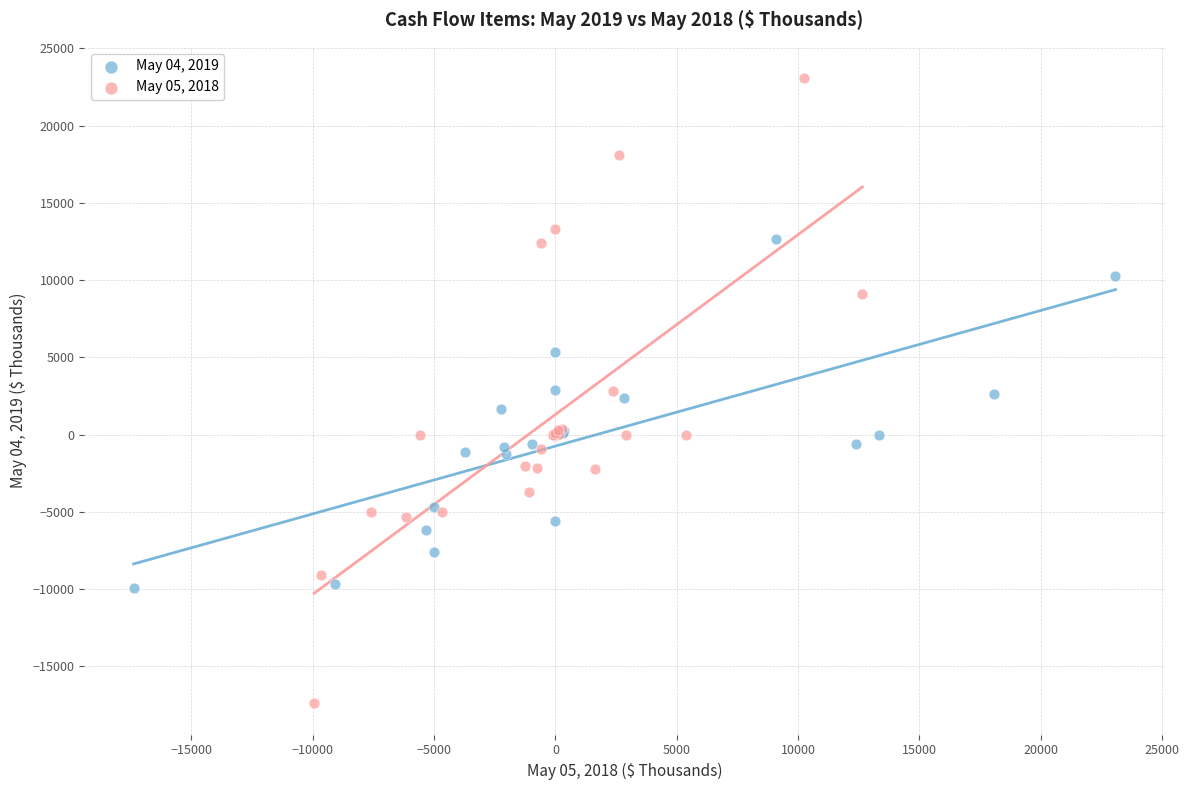

Which series contains the lowest Y value?

May 05, 2018